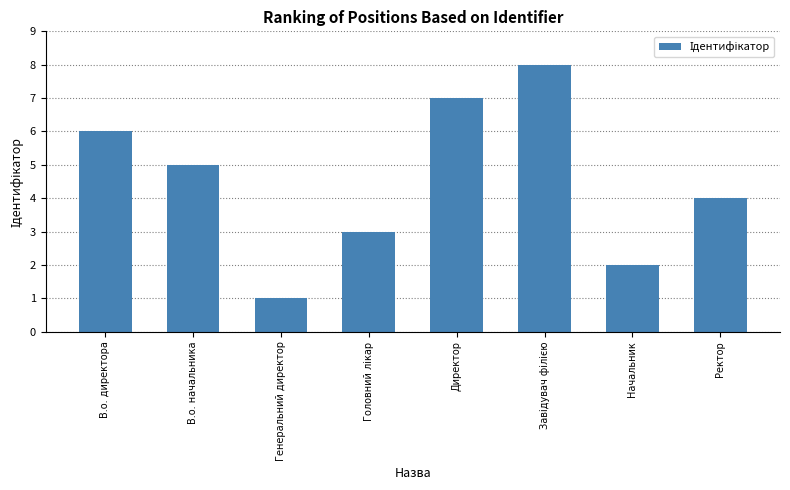

What is the approximate value at Начальник?

2